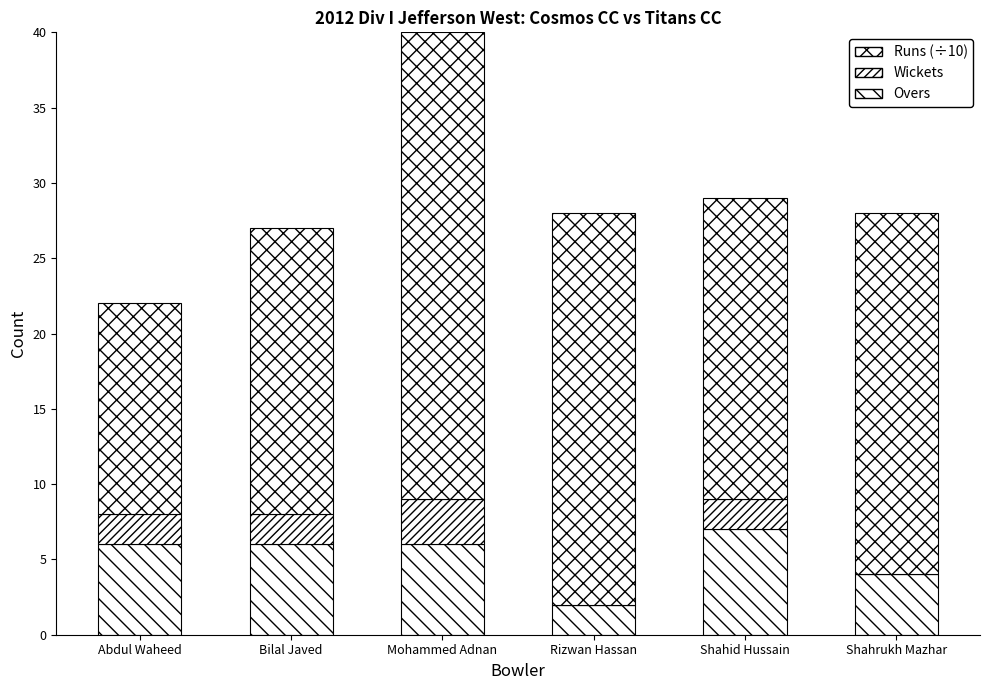

Are the bars grouped side by side (vs. stacked)?

No